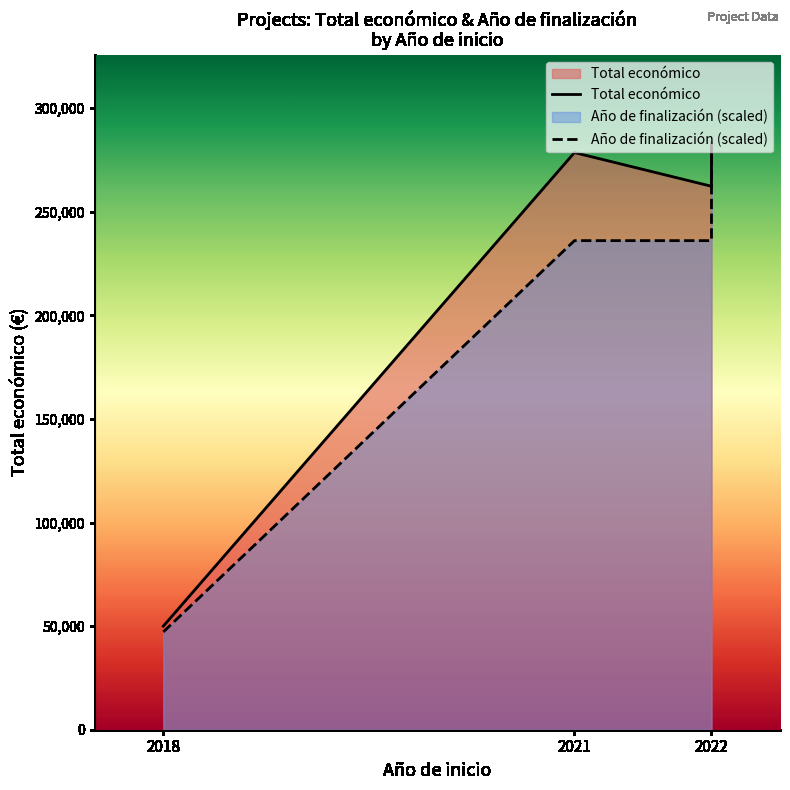

How many values in the Total económico series exceed 278602?

1